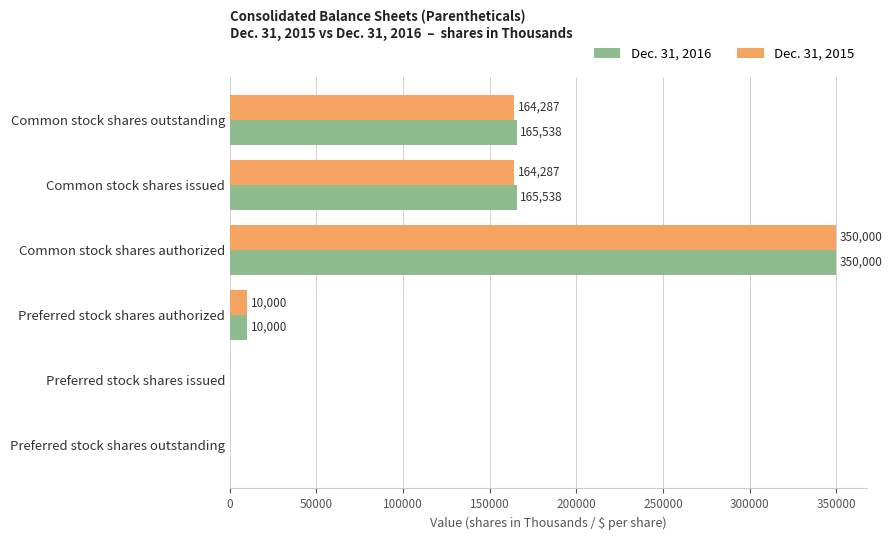

What is the sum of all Dec. 31, 2016 values?

691076